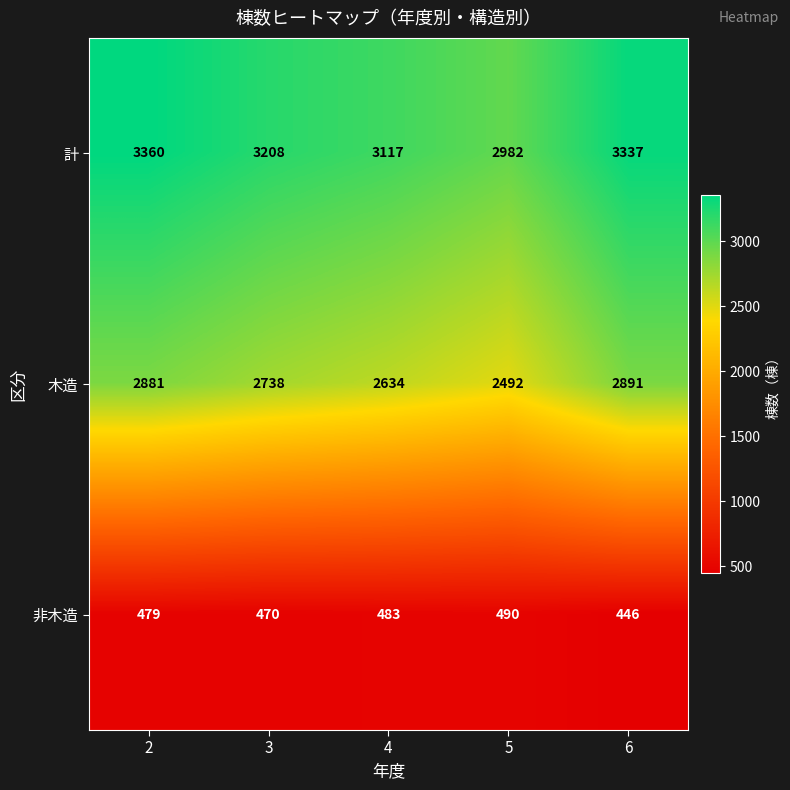

What is the difference between the highest and lowest values at 2?

2881